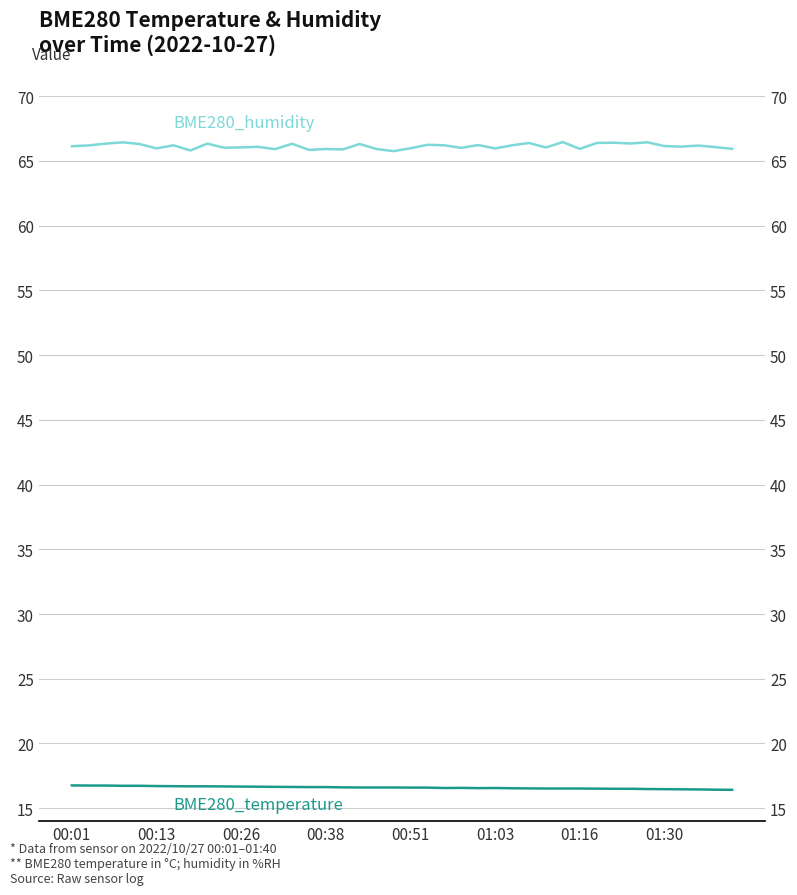

Is this an area chart (filled region under the line)?

No